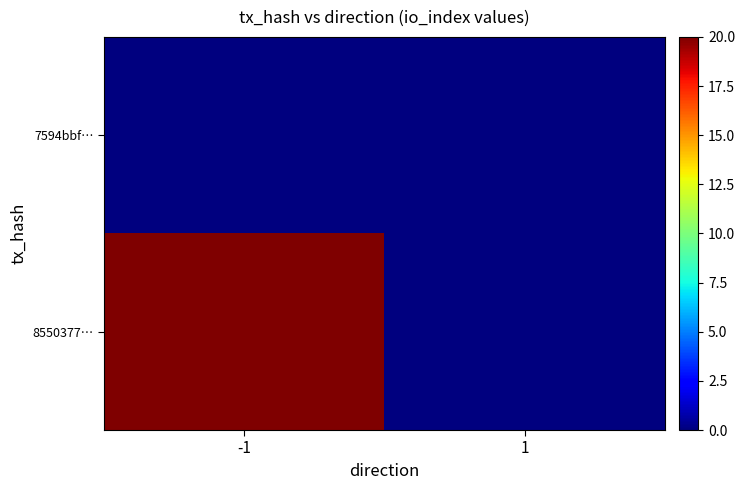

Reading right to left, extract all data points from this chart.

7594bbf…: 1=0	-1=0
8550377…: 1=0	-1=20